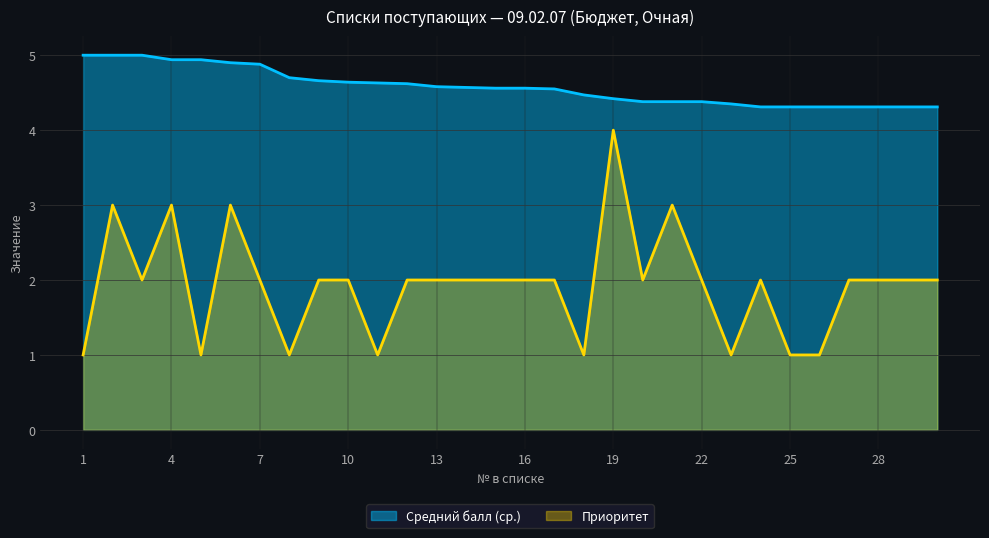

True or false: Средний балл (ср.) and Приоритет intersect in this chart.

False